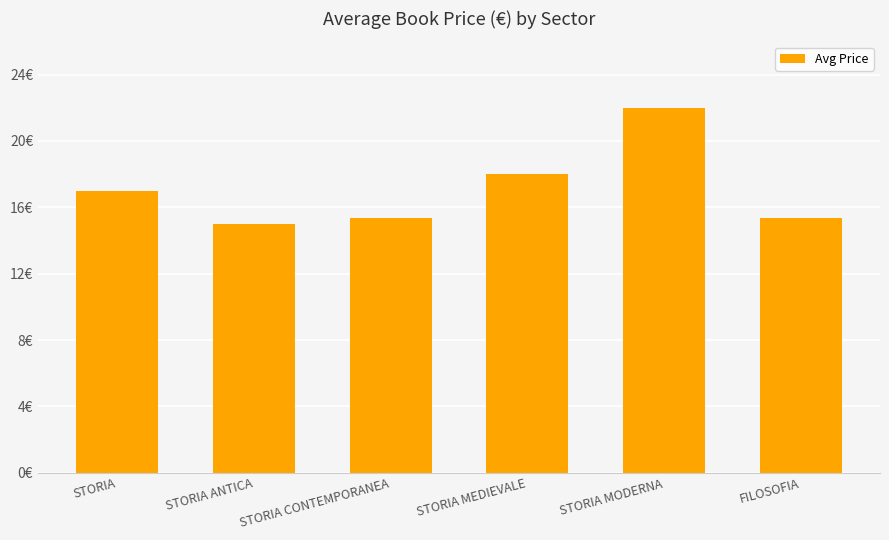

Does the chart contain any negative values?

No